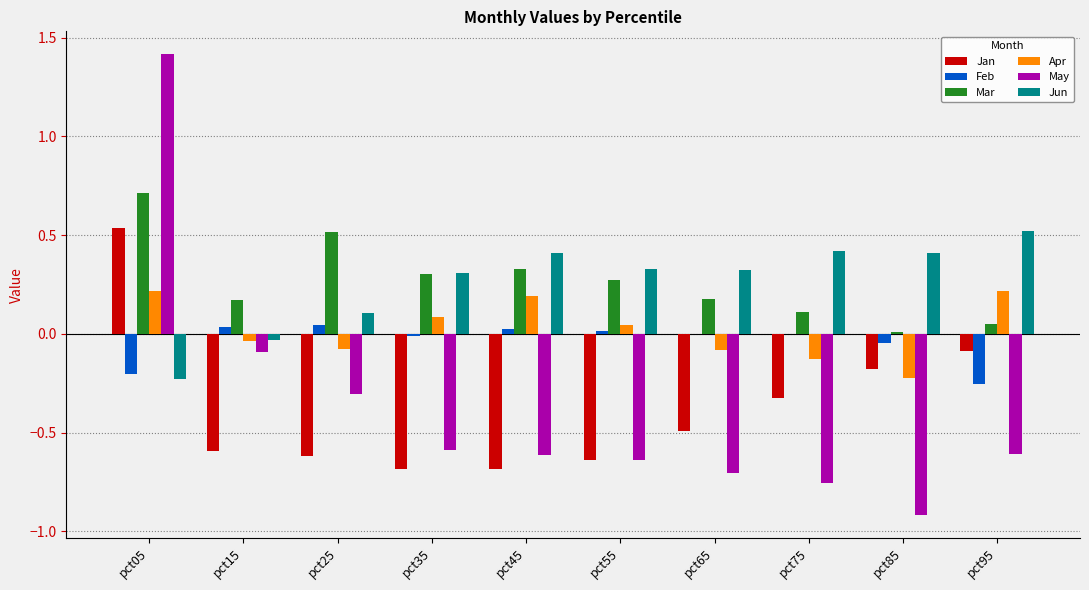

What is the total value across all series at pct05?

2.4